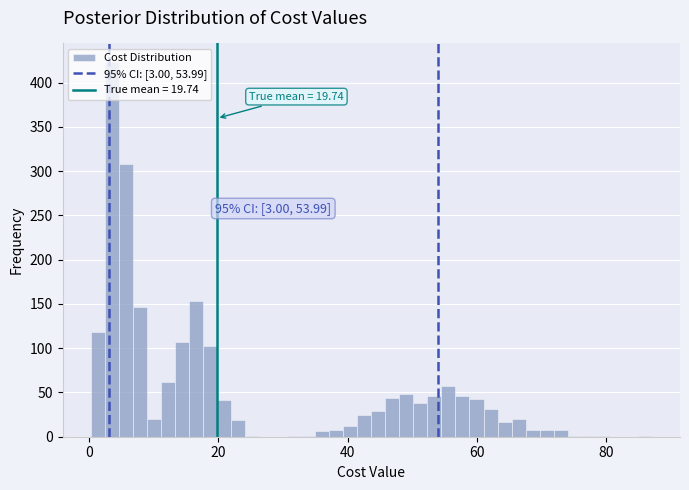

Read against the x-axis, roughly where is the centre of the tallest bar?

4